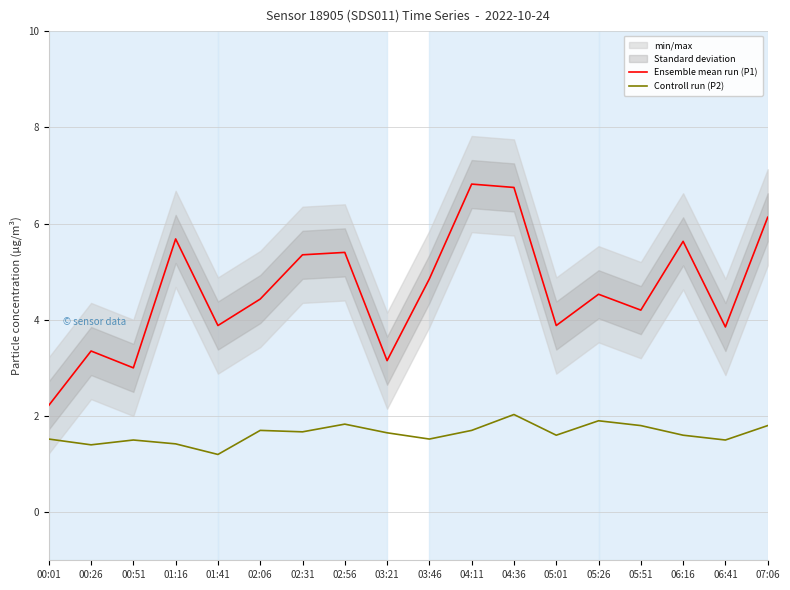

What is the difference between the Controll run (P2) values at 02:56 and 00:26?

0.4